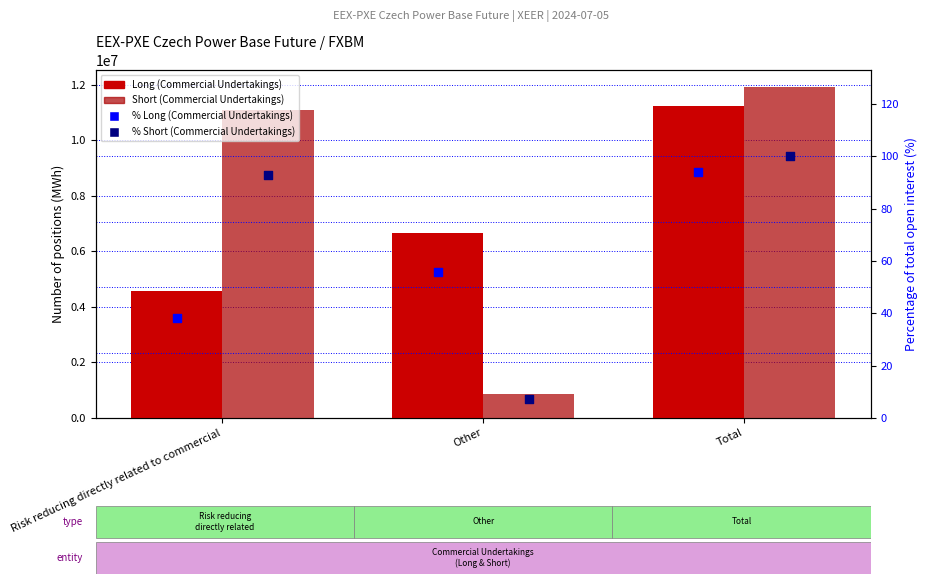

Which series has the largest total across all categories?

Short (Commercial Undertakings)